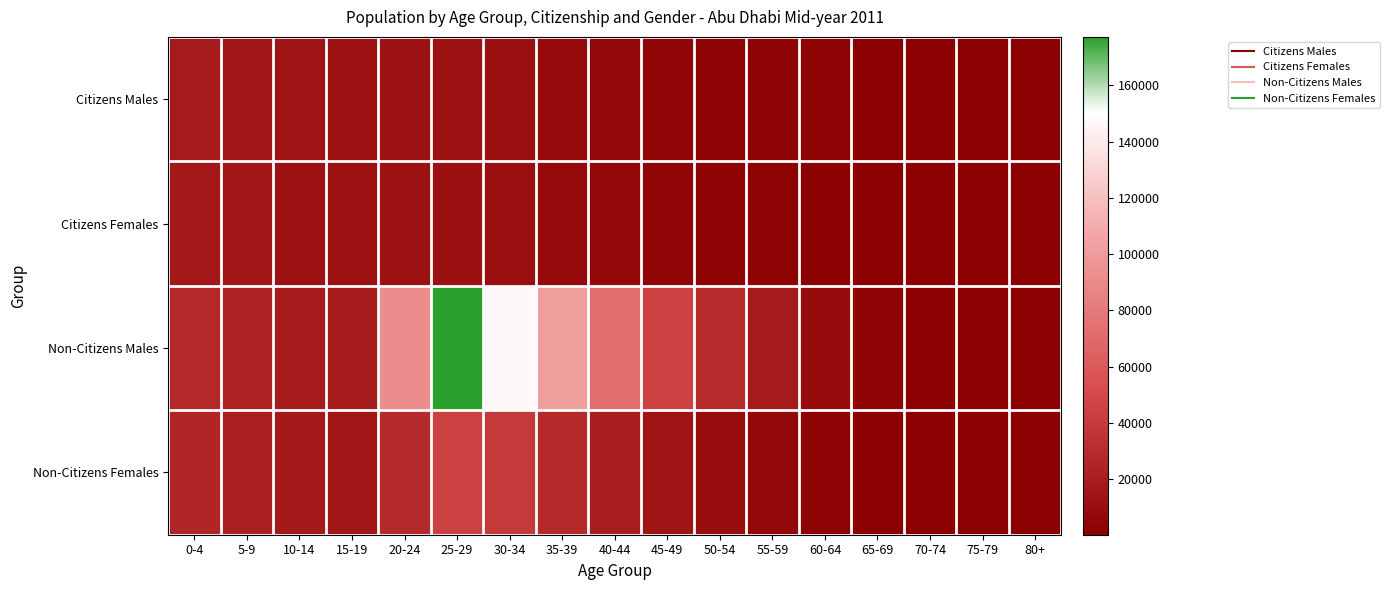

Reading left to right, extract all data points from this chart.

Citizens Males: 0-4=18461	5-9=16142	10-14=13439	15-19=13015	20-24=12377	25-29=12419	30-34=11045	35-39=7648	40-44=5624	45-49=4080	50-54=3009	55-59=2453	60-64=1852	65-69=1049	70-74=801	75-79=406	80+=318
Citizens Females: 0-4=17378	5-9=14963	10-14=12271	15-19=12403	20-24=12582	25-29=12035	30-34=10176	35-39=7389	40-44=5216	45-49=3956	50-54=3176	55-59=2255	60-64=1469	65-69=810	70-74=653	75-79=298	80+=308
Non-Citizens Males: 0-4=28191	5-9=23688	10-14=19230	15-19=18777	20-24=91749	25-29=177228	30-34=147046	35-39=103131	40-44=73382	45-49=45180	50-54=31138	55-59=18594	60-64=7592	65-69=2432	70-74=898	75-79=342	80+=328
Non-Citizens Females: 0-4=26255	5-9=21997	10-14=17644	15-19=16067	20-24=29613	25-29=44454	30-34=39025	35-39=29681	40-44=20572	45-49=14302	50-54=9438	55-59=5482	60-64=2712	65-69=1293	70-74=662	75-79=340	80+=546